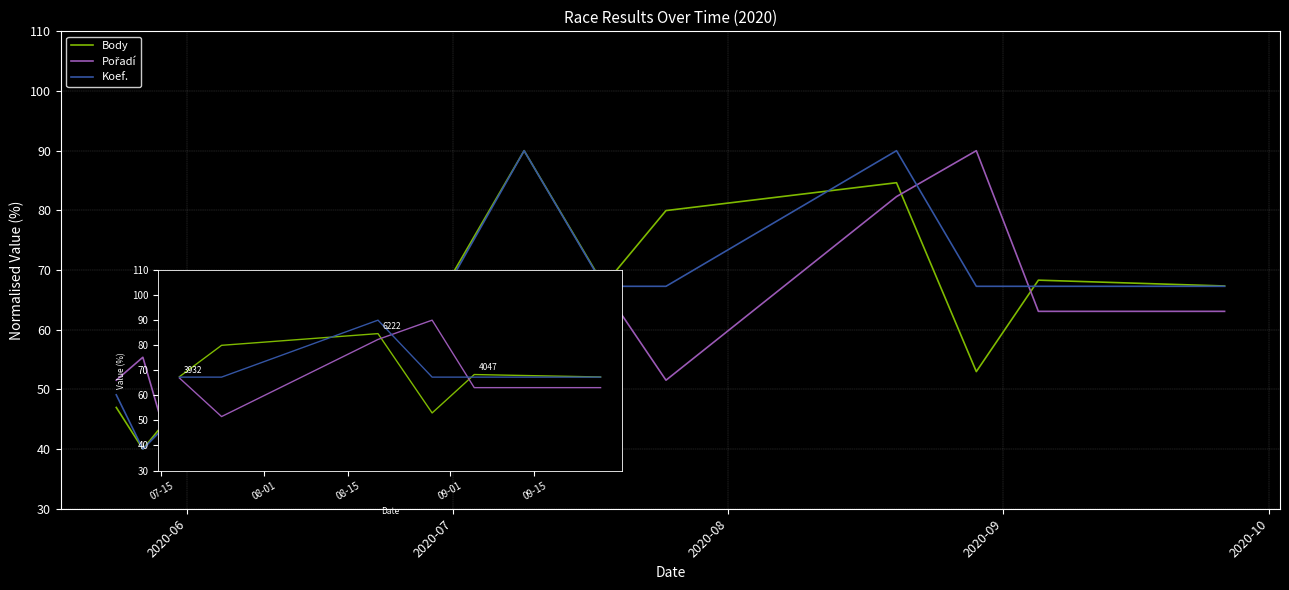

What is the lowest value of the Body series?

40.0